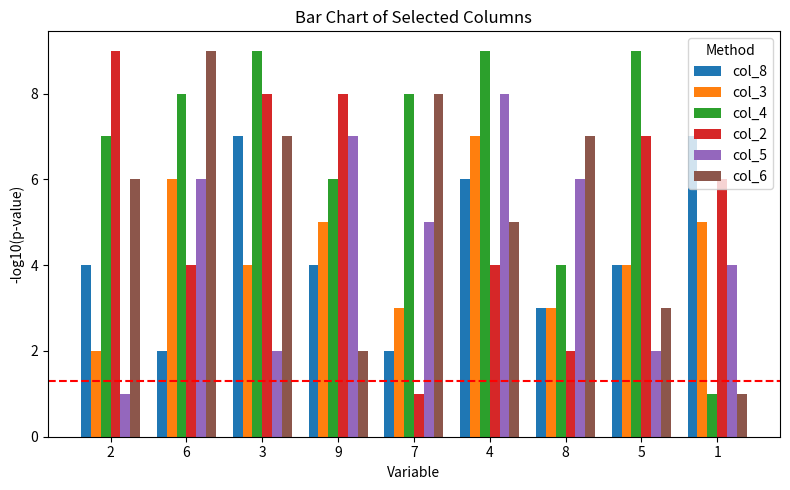

How many bars are there in each group?

6